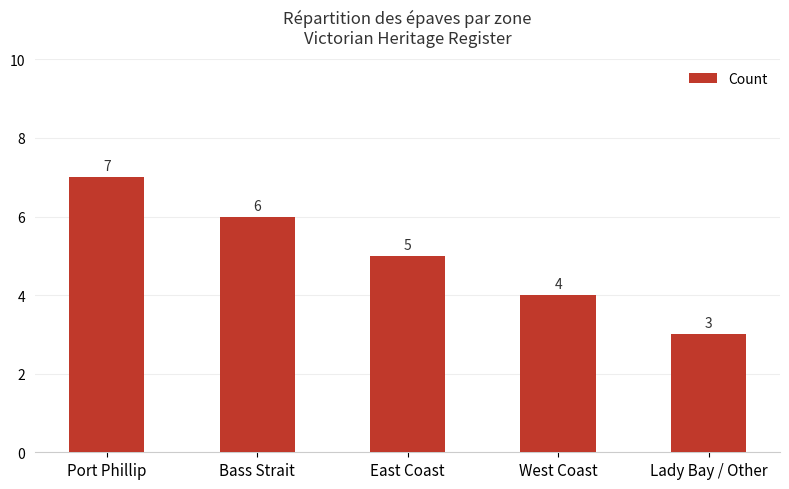

What is the ratio of the value at Bass Strait to the value at Port Phillip?

0.9